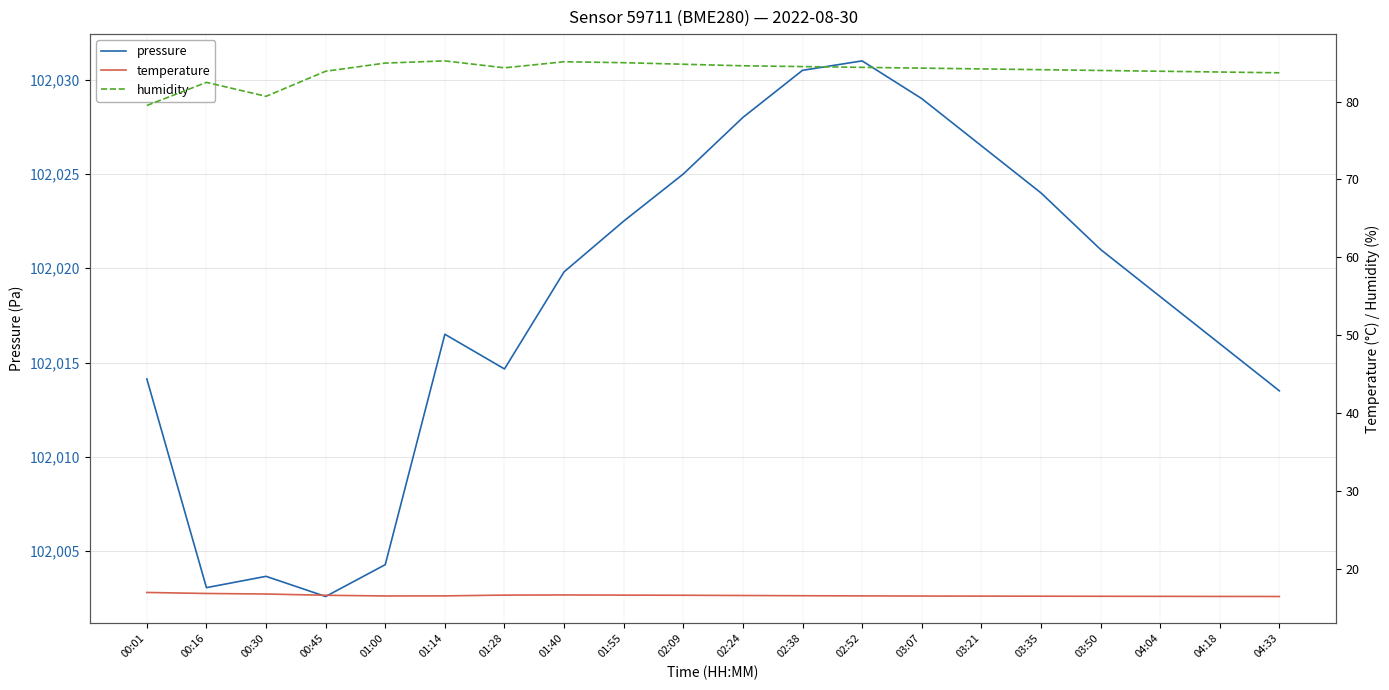

What is the difference between the humidity values at 03:35 and 03:21?

0.1